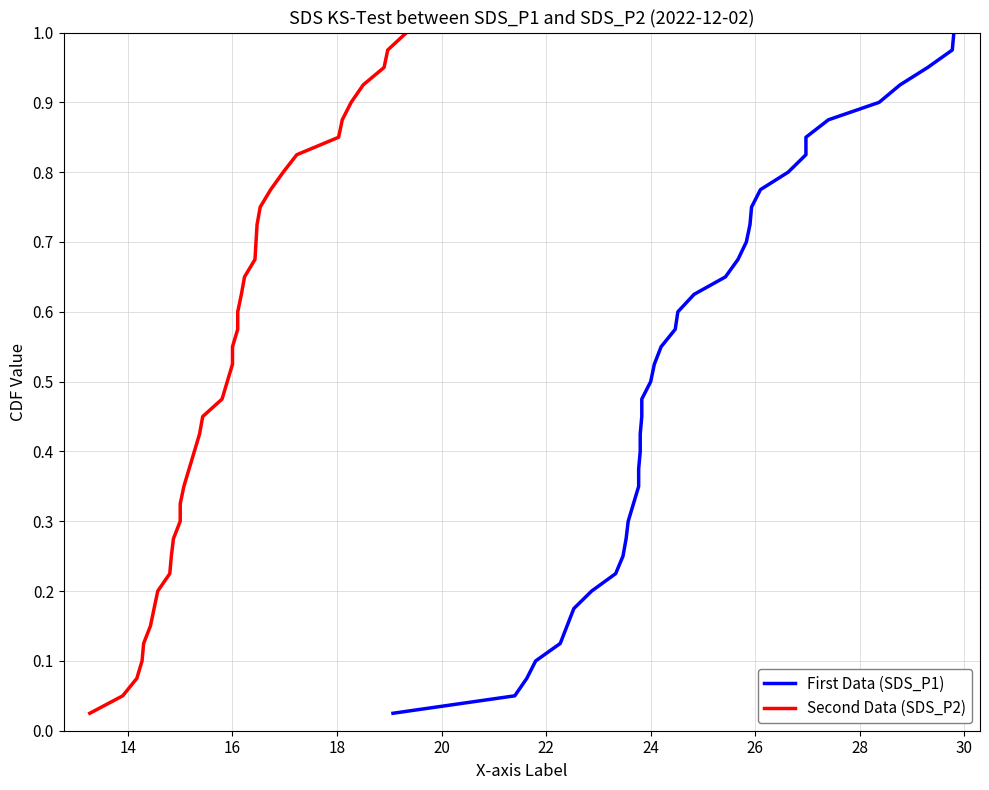

Which series changed the most between 16 and 28?

First Data (SDS_P1)